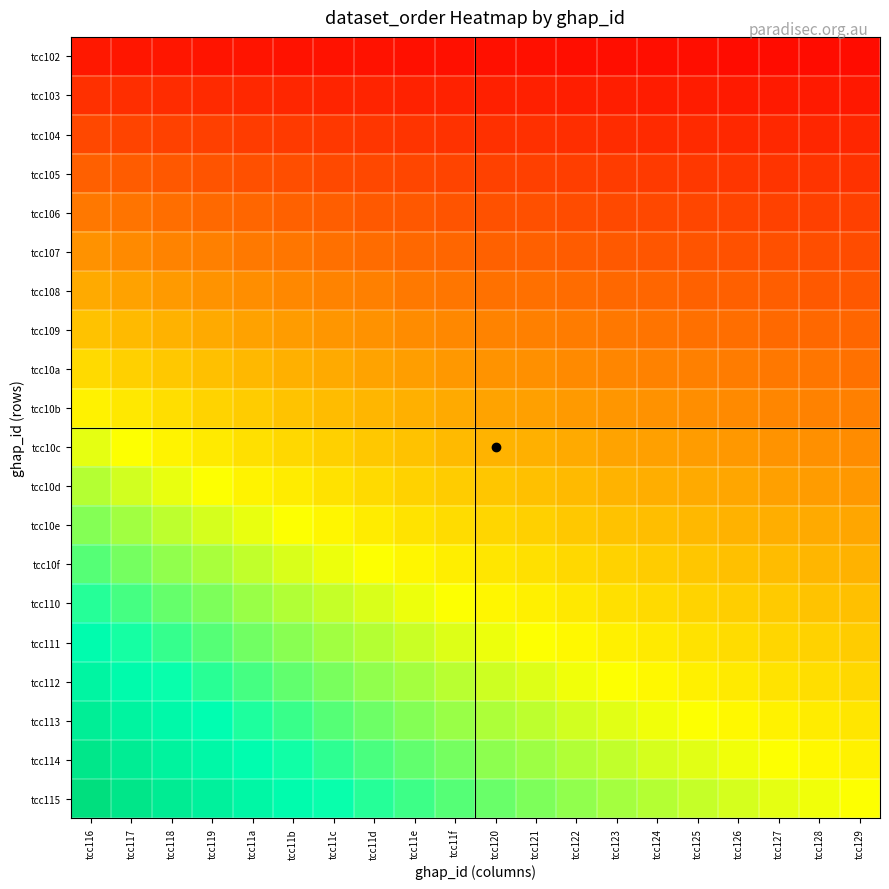

Which label corresponds to the largest value in the chart?

tcc116